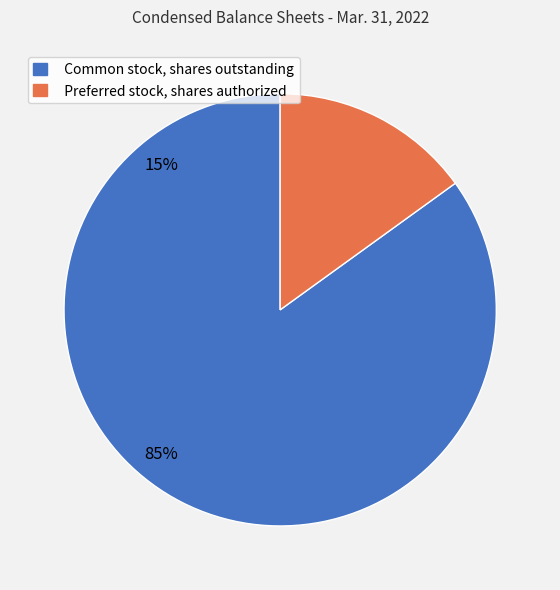

How many segments does this pie chart have?

2